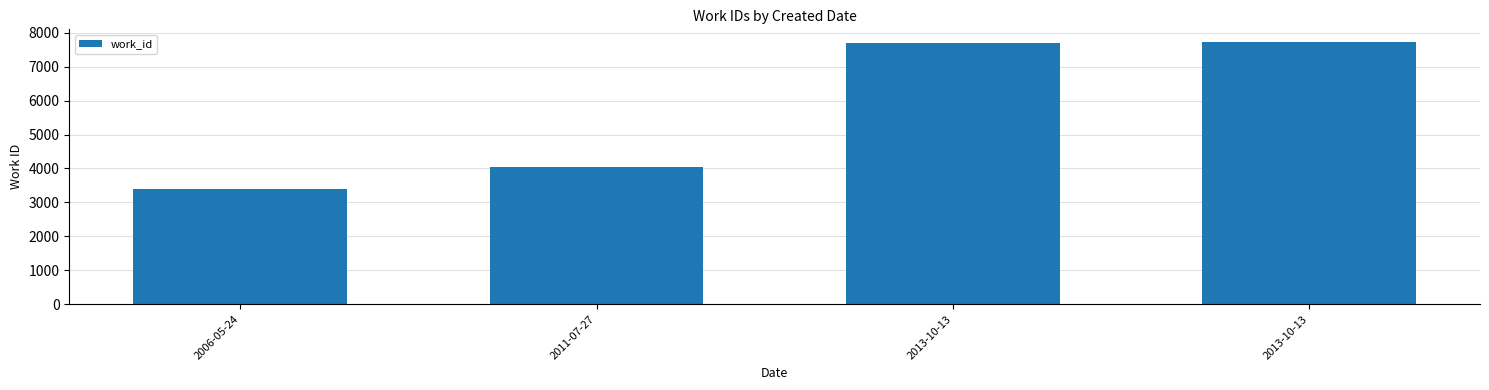

Count the number of data series in this chart.

1